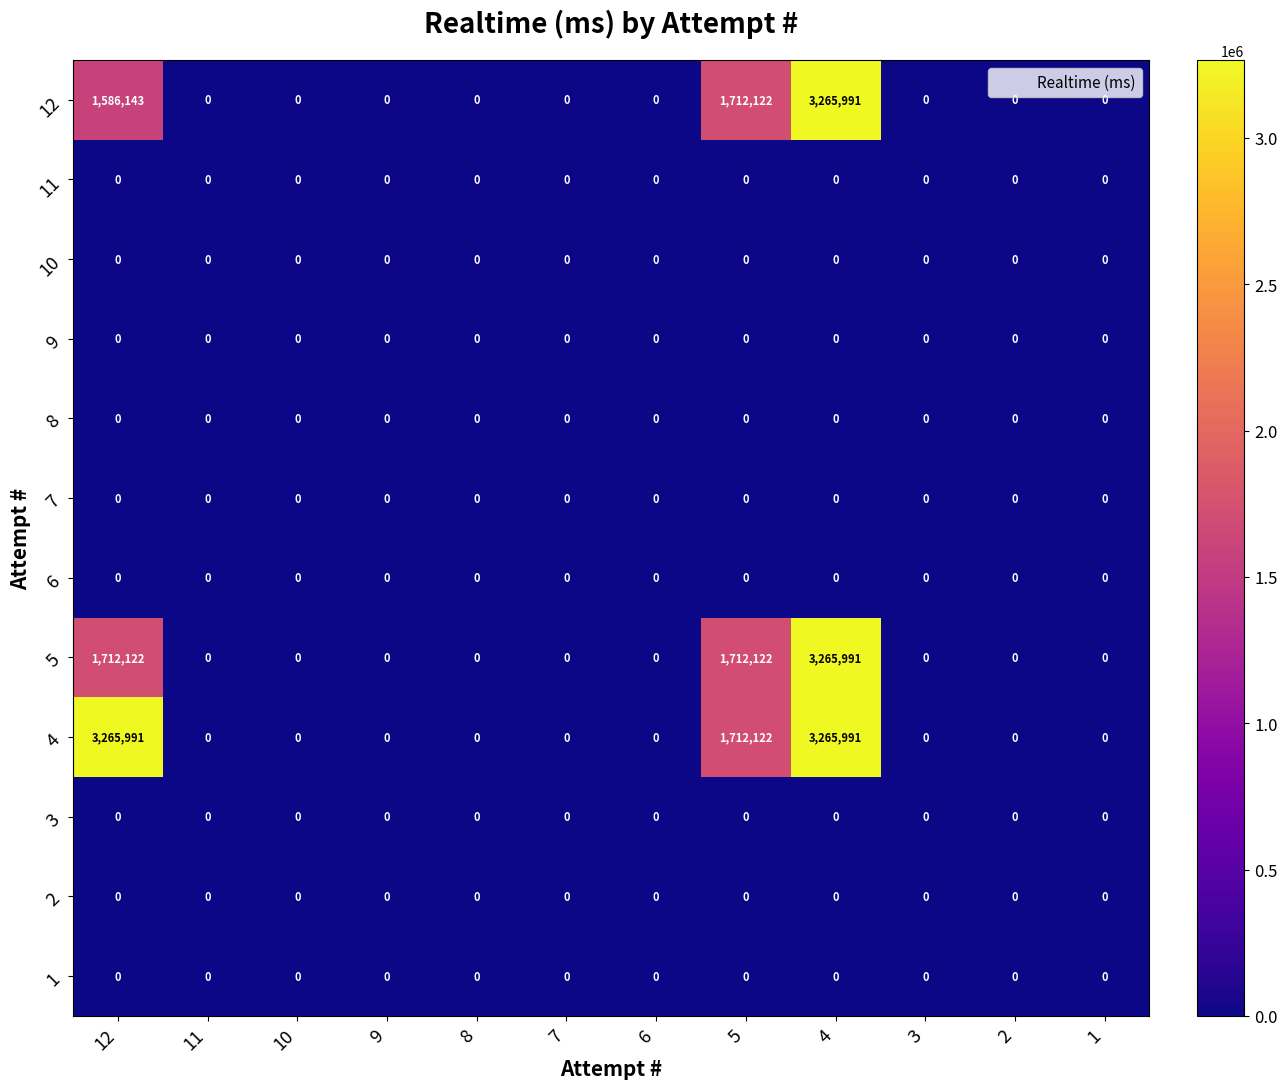

At how many categories does at least one series exceed 253577?

3